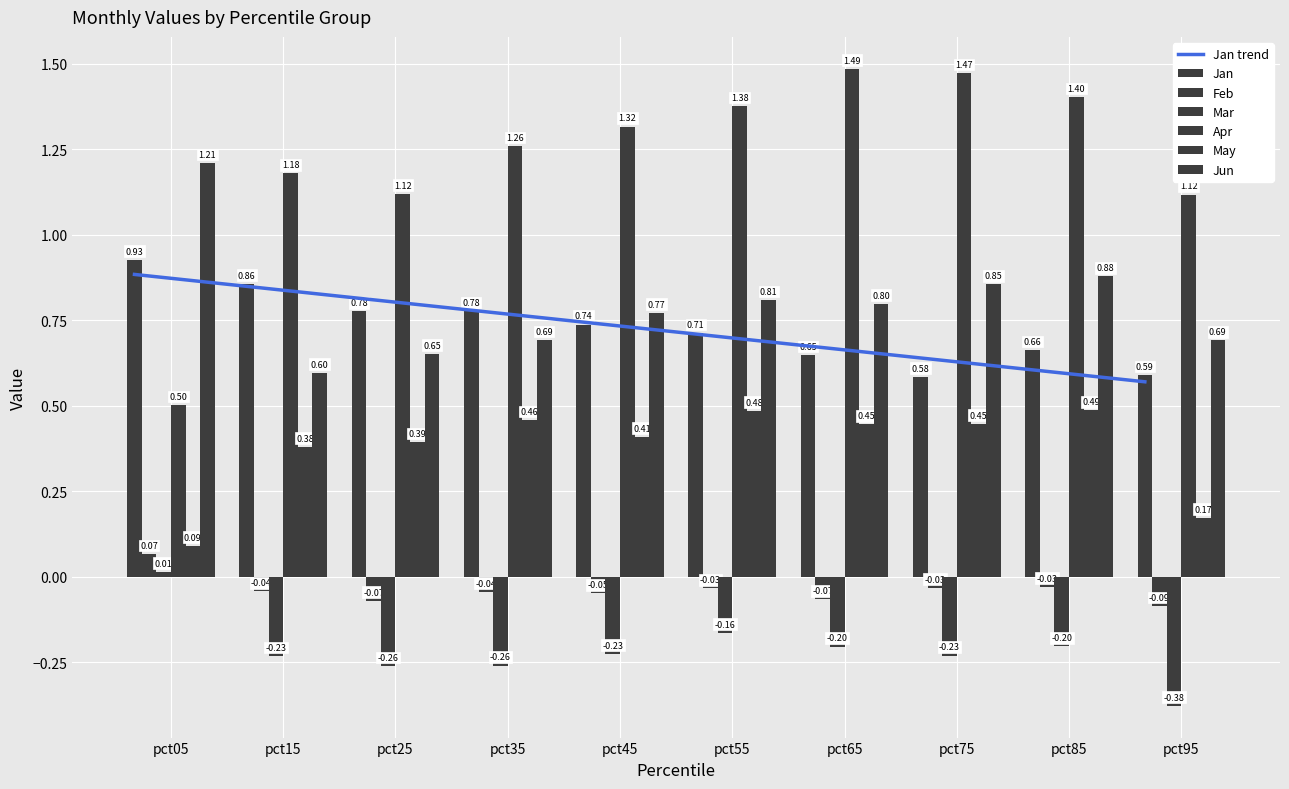

Where is Feb nearest to the value 0?

pct85